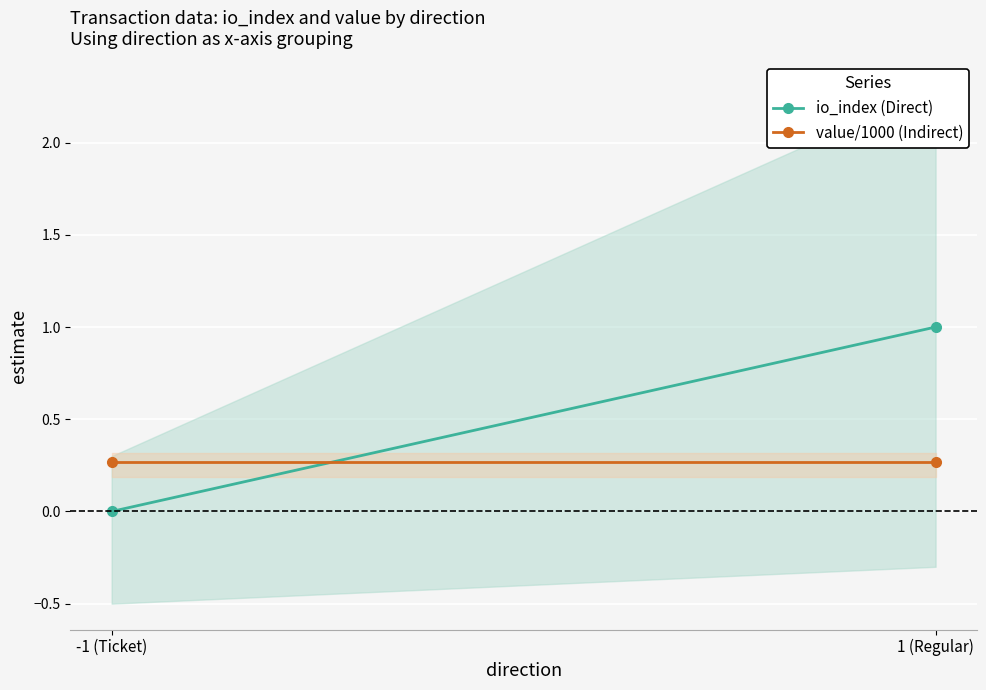

Which series has the largest total across all categories?

io_index (Direct)